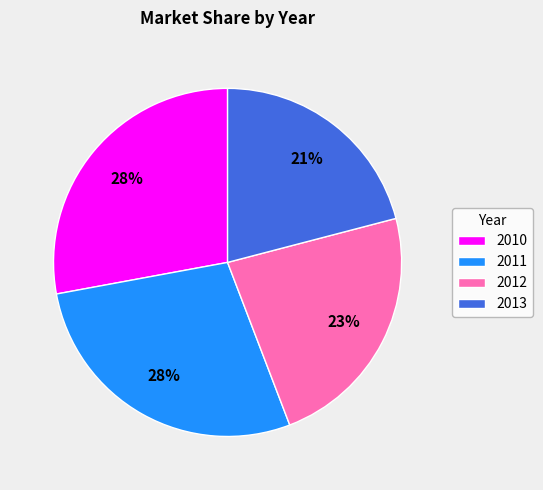

To the nearest percent, what is the difference between the 2012 and 2013 slice percentages?

2%